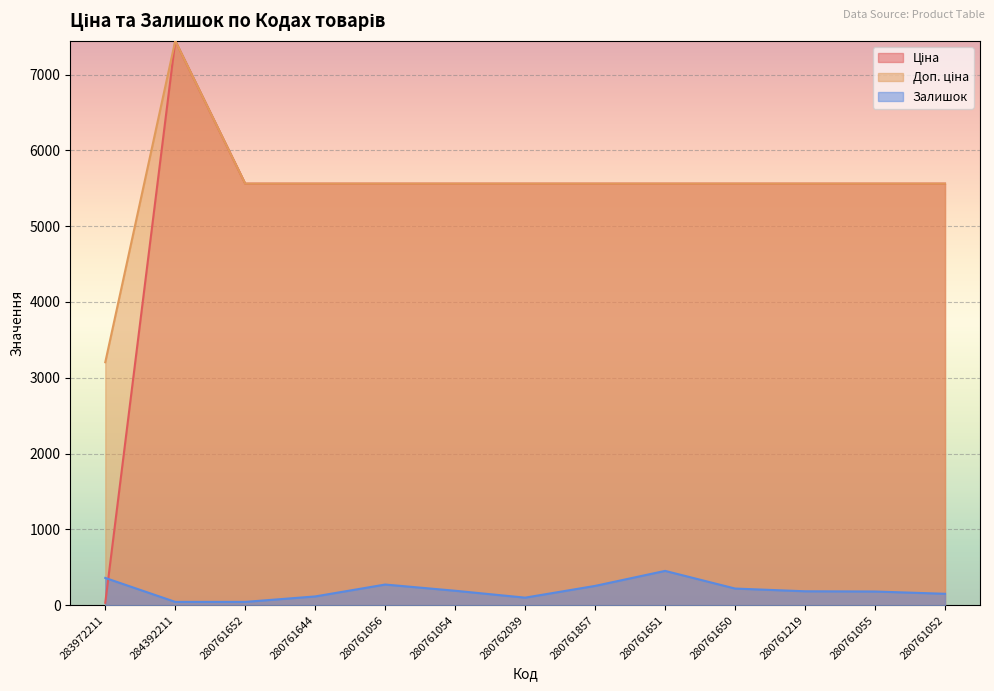

Is the value of Доп. ціна at 283972211 greater than the value of Залишок at 280761650?

Yes